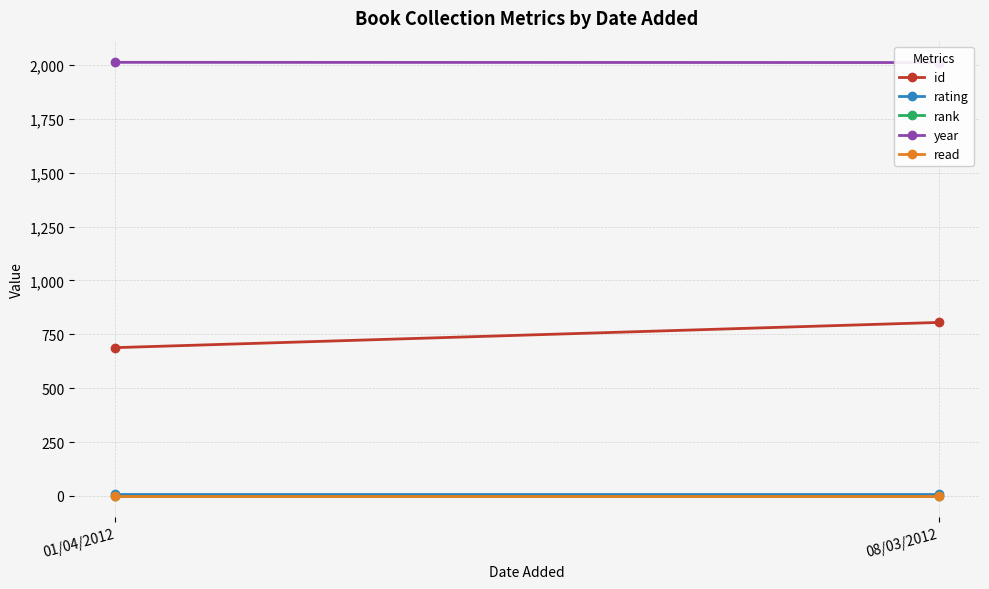

Reading left to right, extract all data points from this chart.

id: 01/04/2012=688	08/03/2012=805
rating: 01/04/2012=10	08/03/2012=10
rank: 01/04/2012=1	08/03/2012=1
year: 01/04/2012=2012	08/03/2012=2011
read: 01/04/2012=1	08/03/2012=1